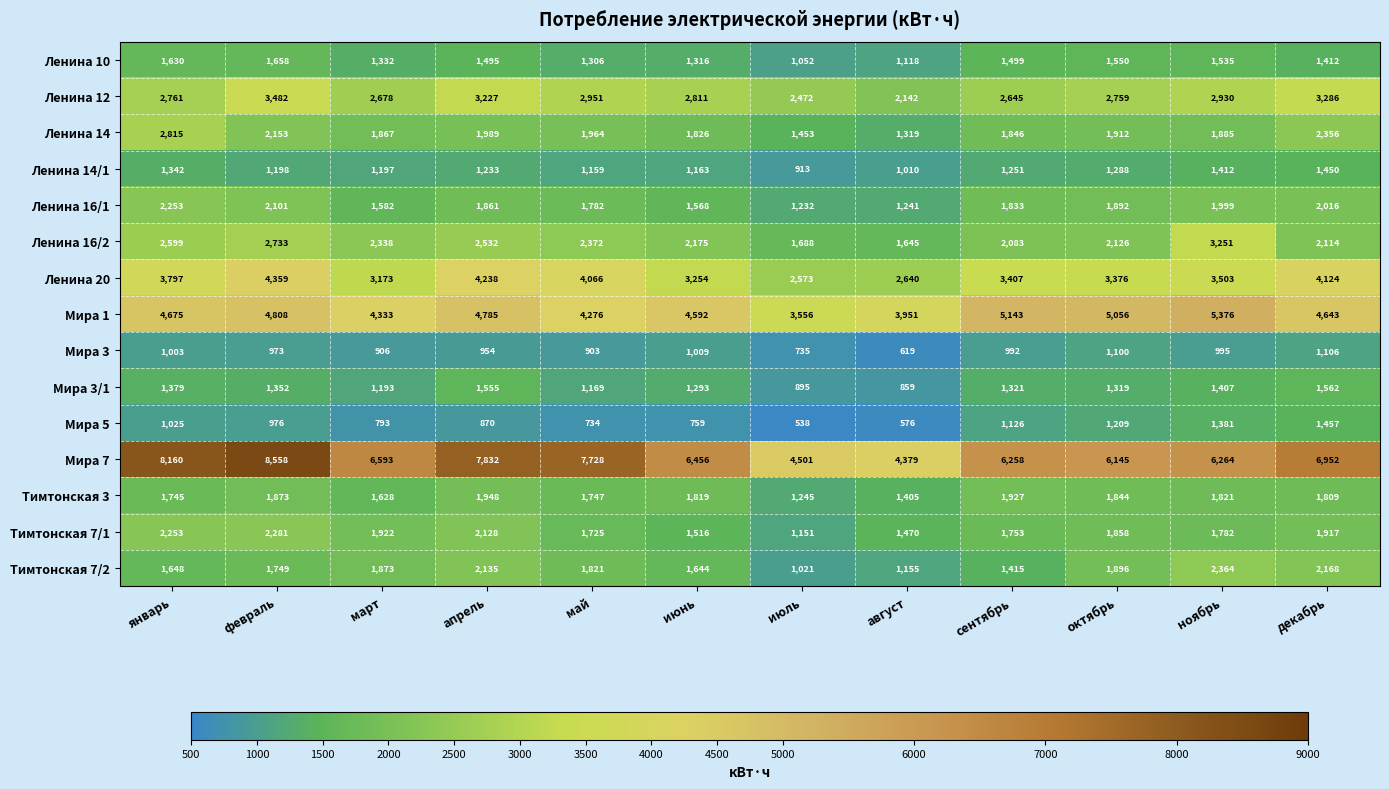

Which series has the widest spread of values?

Мира 7